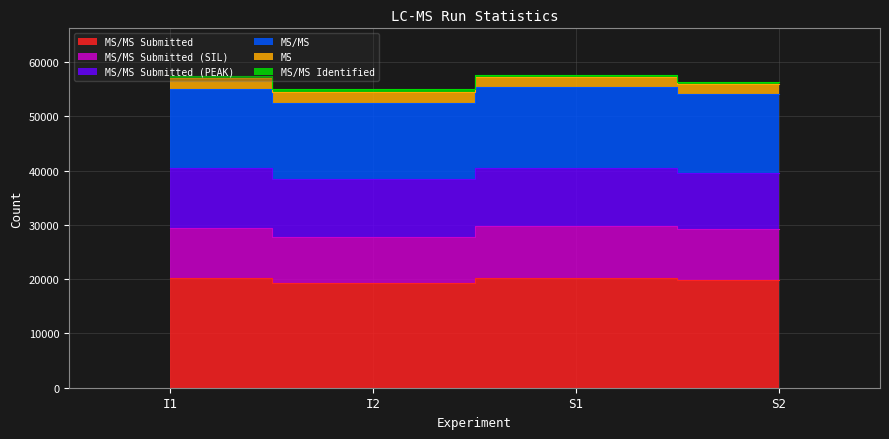

True or false: MS/MS Submitted and MS intersect in this chart.

False